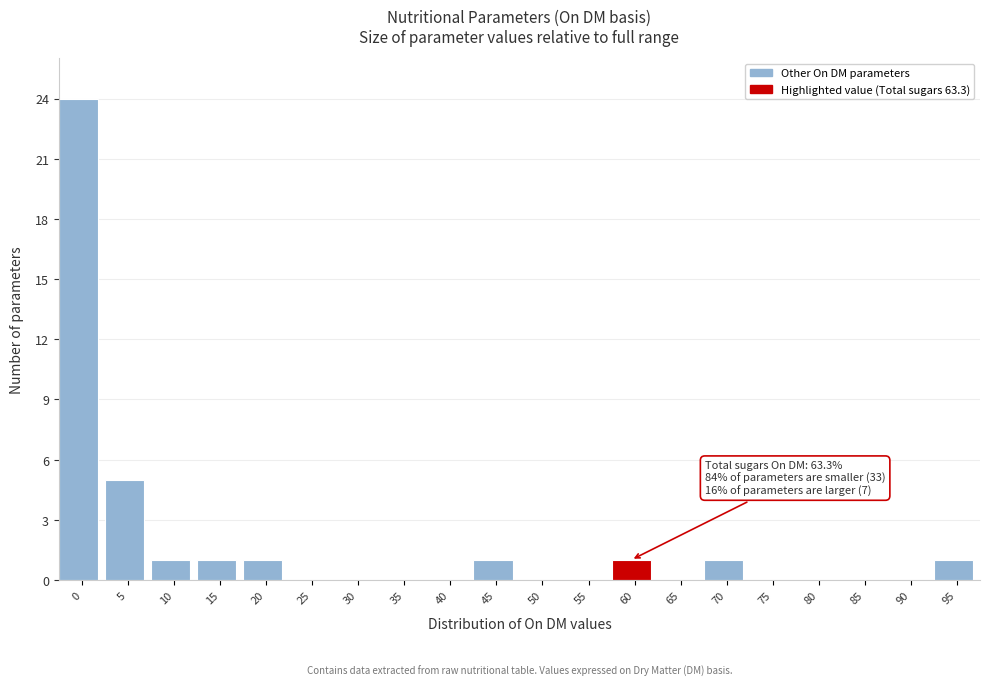

Reading left to right, list all the values displayed in this chart.

0=24	5=5	10=1	15=1	20=1	25=0	30=0	35=0	40=0	45=1	50=0	55=0	60=1	65=0	70=1	75=0	80=0	85=0	90=0	95=1